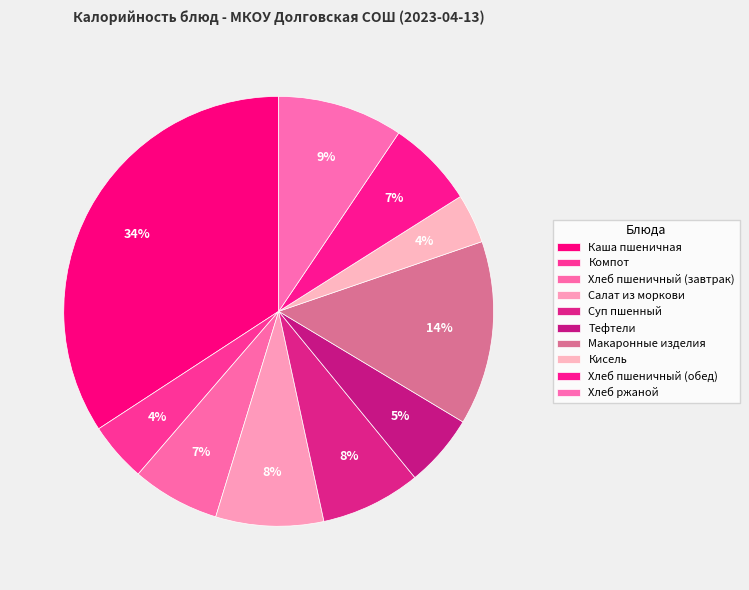

How many slices are in this pie chart?

10